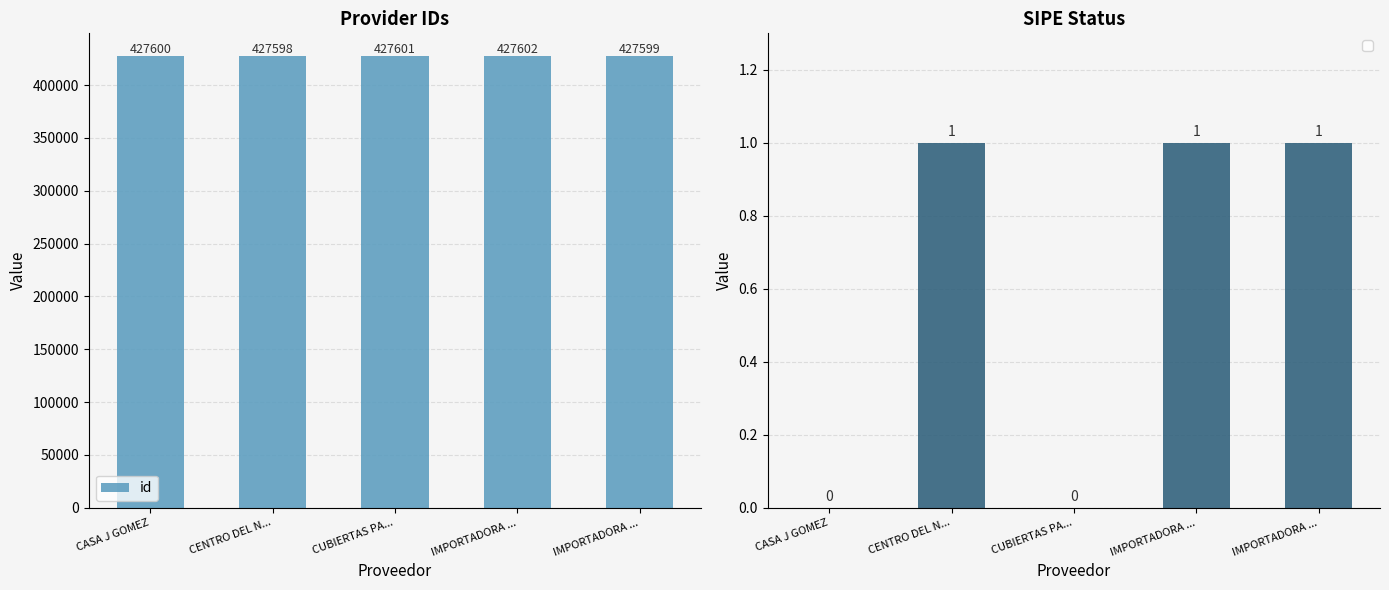

True or false: the data shows 427598 at CENTRO DEL N....

True